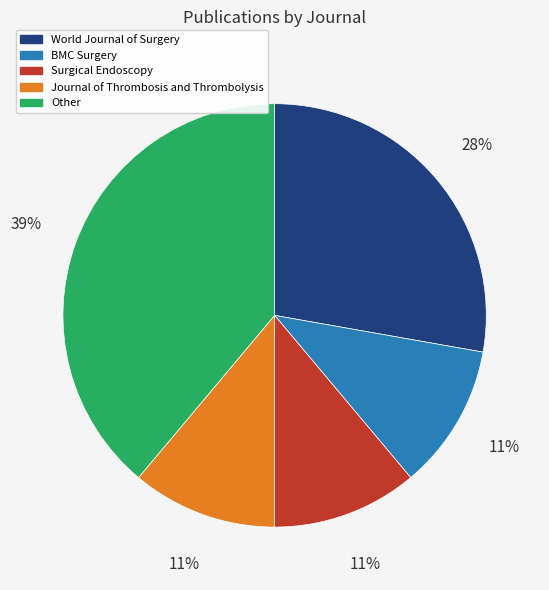

How many slices are in this pie chart?

5